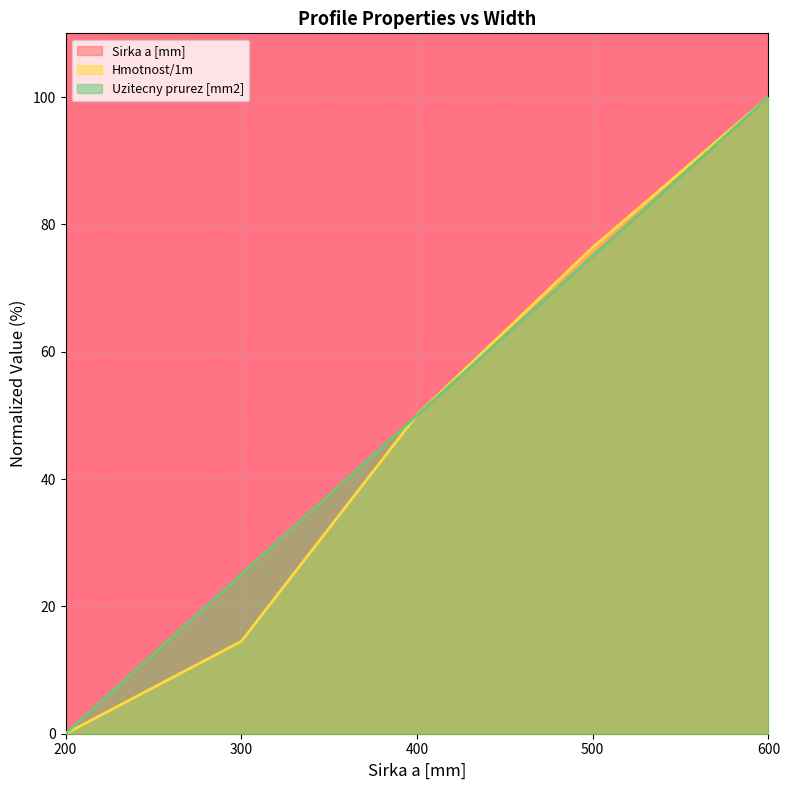

List the series in order of their peak value, highest first.

Sirka a [mm], Hmotnost/1m, Uzitecny prurez [mm2]